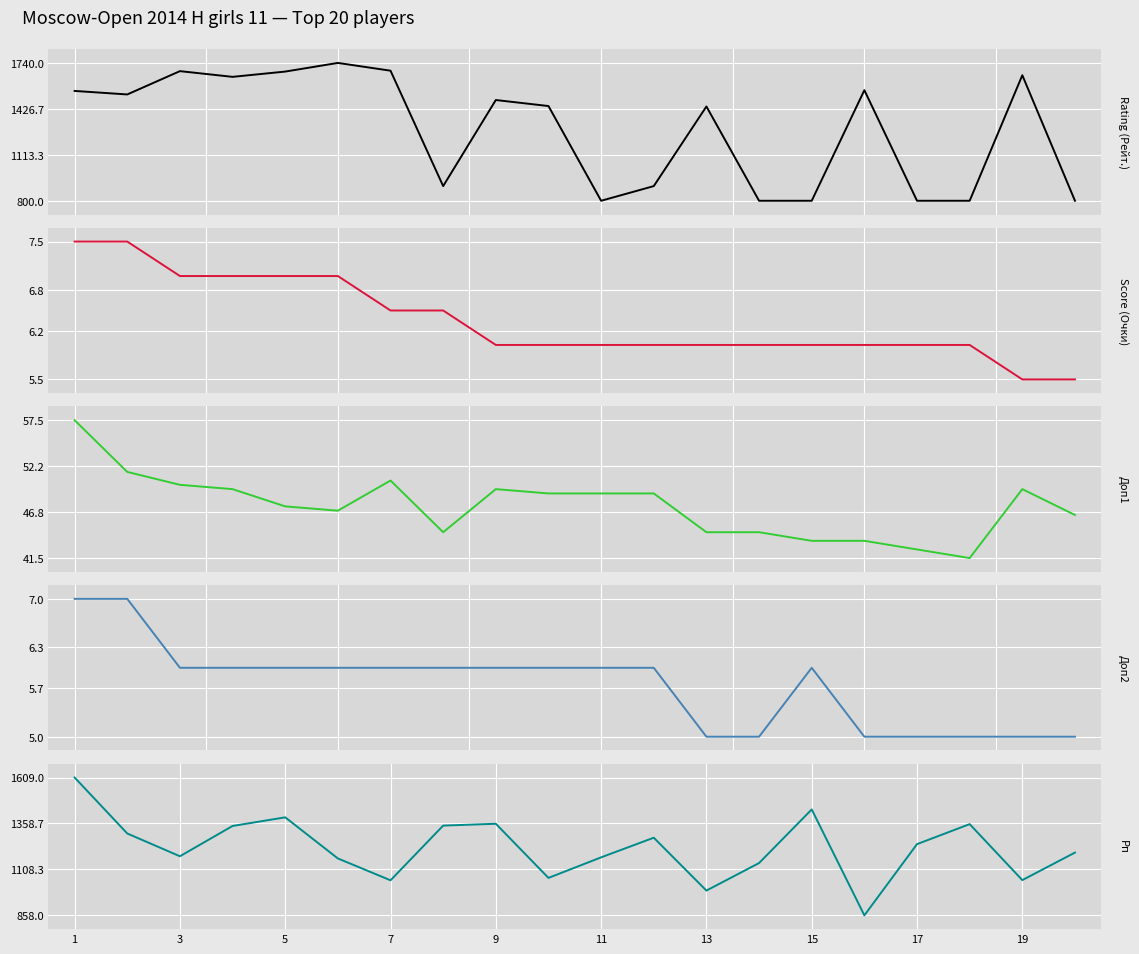

Which series has the largest total across all categories?

Rating (Рейт.)